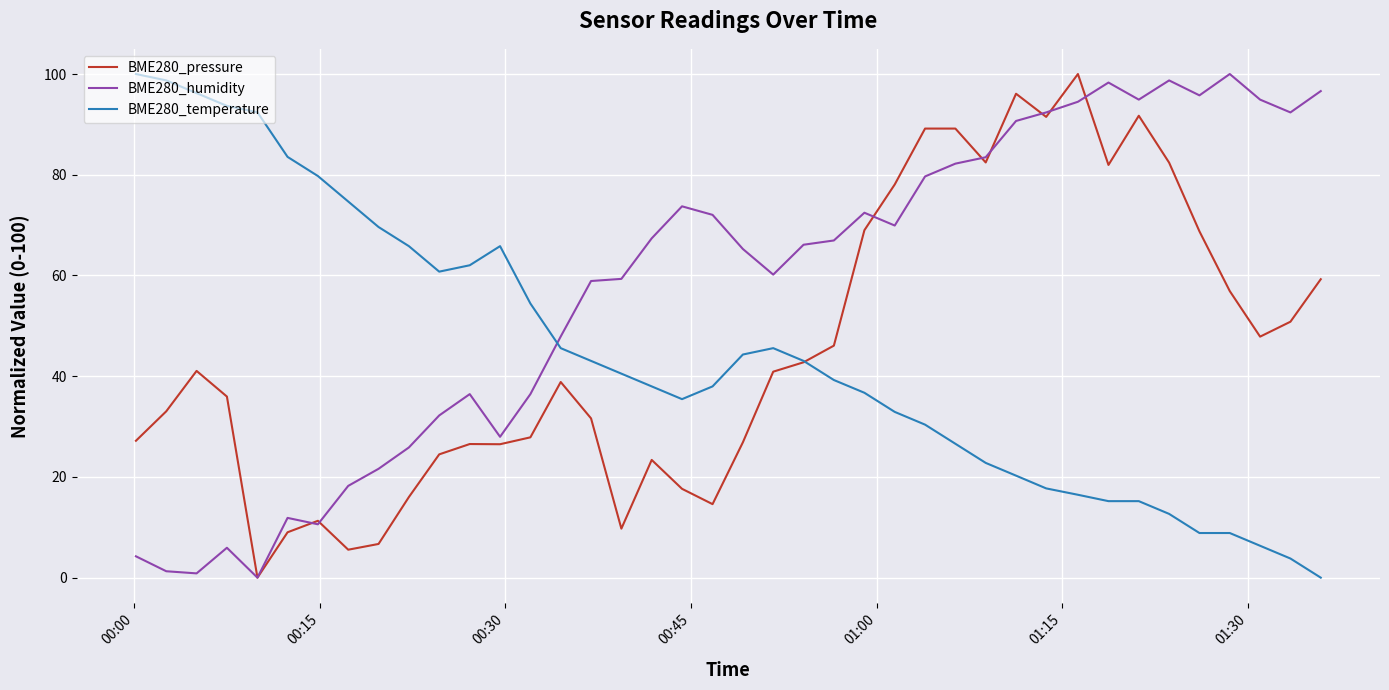

What is the highest value of the BME280_humidity series?

100.0